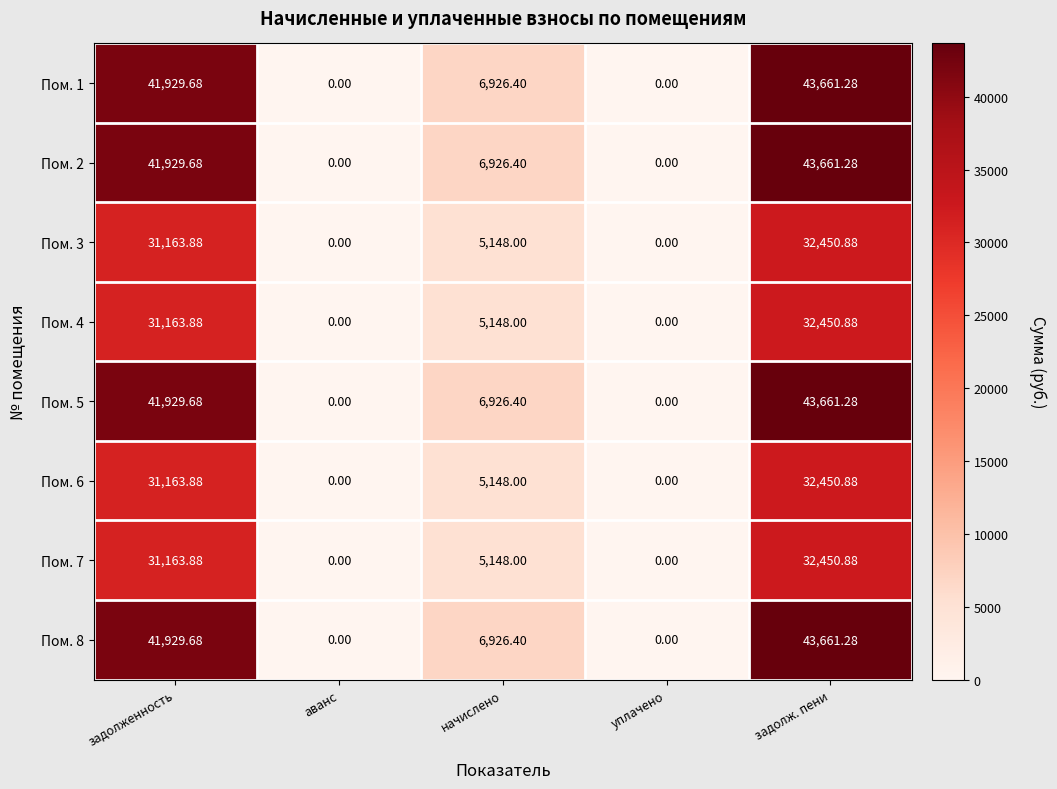

At how many categories does at least one series exceed 25232?

2